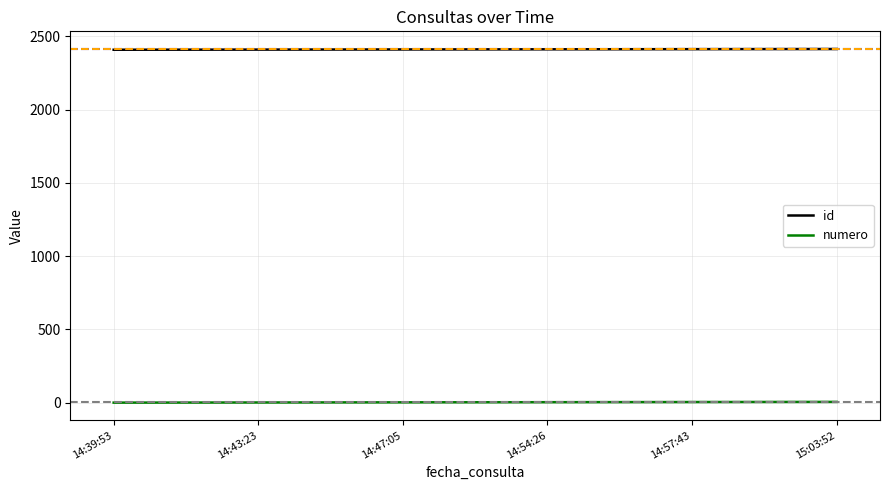

What is the minimum value for id?

2408